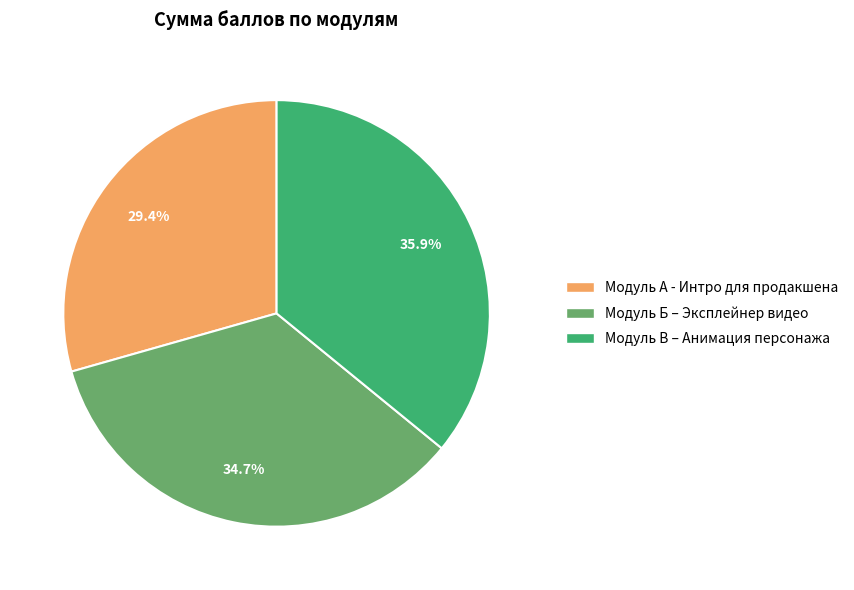

Count the number of slices in the pie.

3